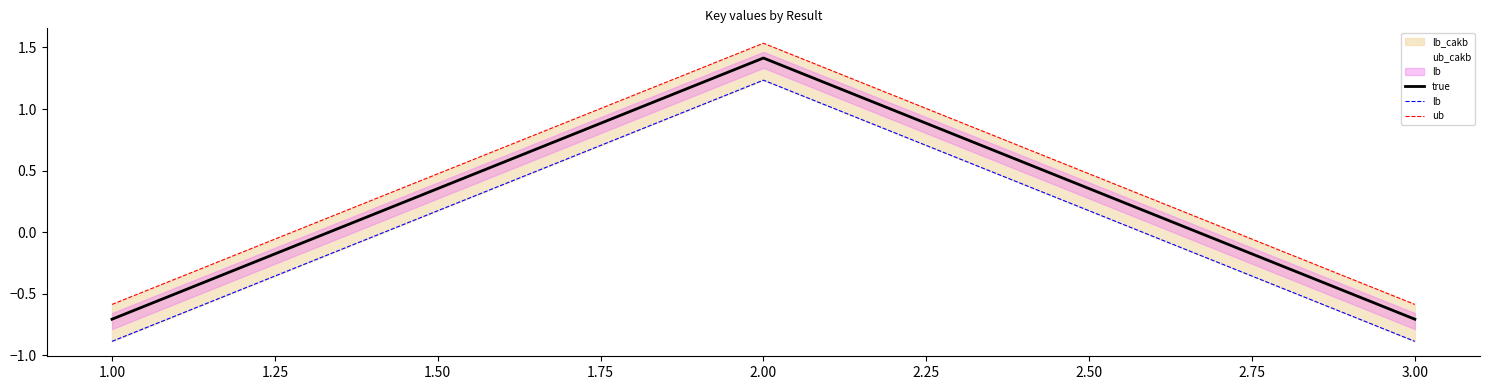

How many lines are shown in the chart?

3